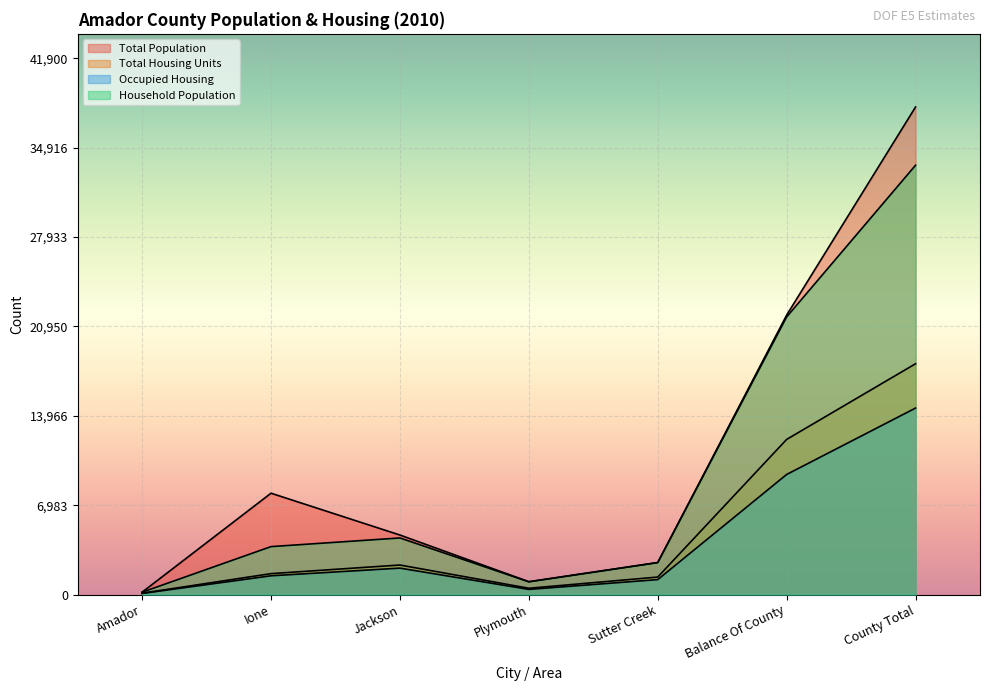

At which category is the sum across all series the highest?

County Total